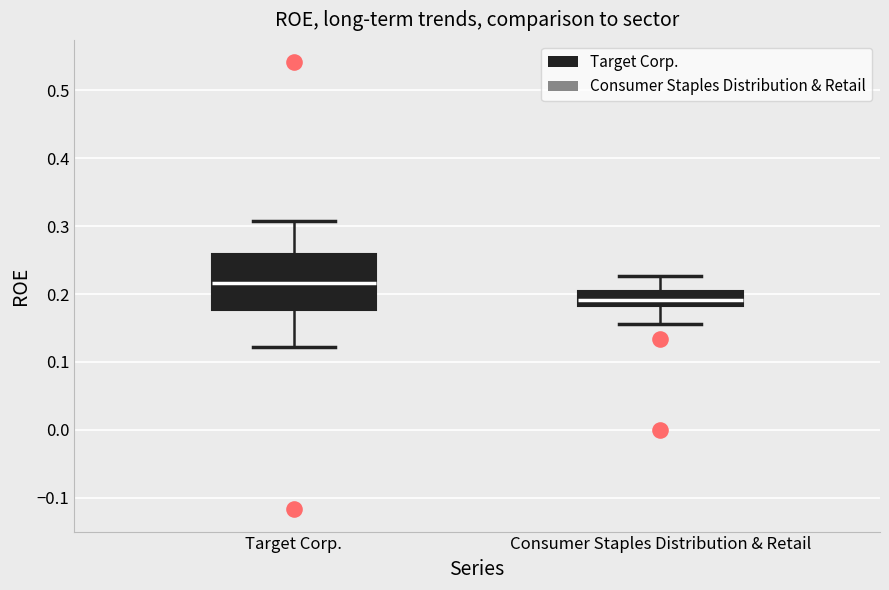

Which box is the tallest, from its lower edge to its upper edge?

Target Corp.